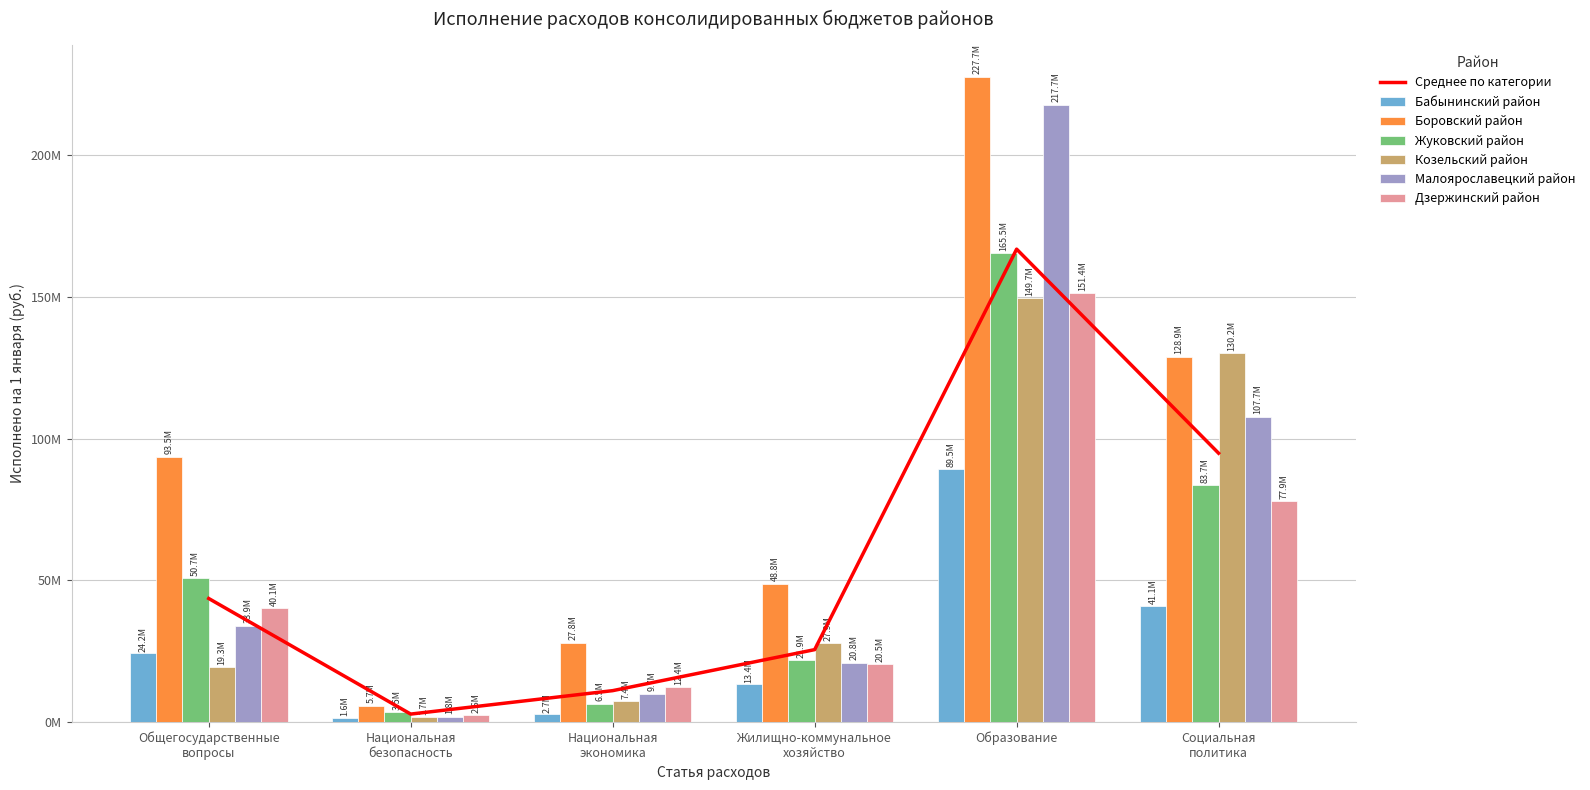

What is the difference between the highest and lowest values at Национальная безопасность?

4163858.2